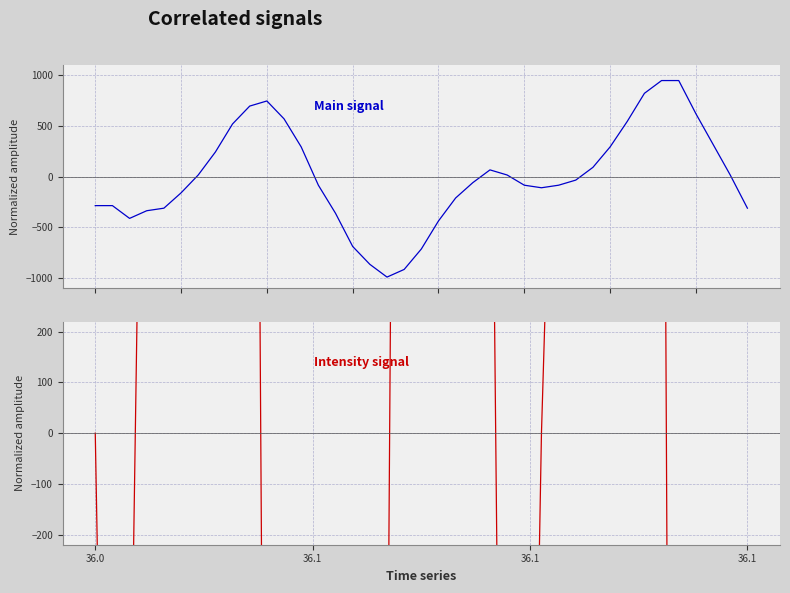

True or false: Intensity signal has more than 2 points higher than both neighbors.

True